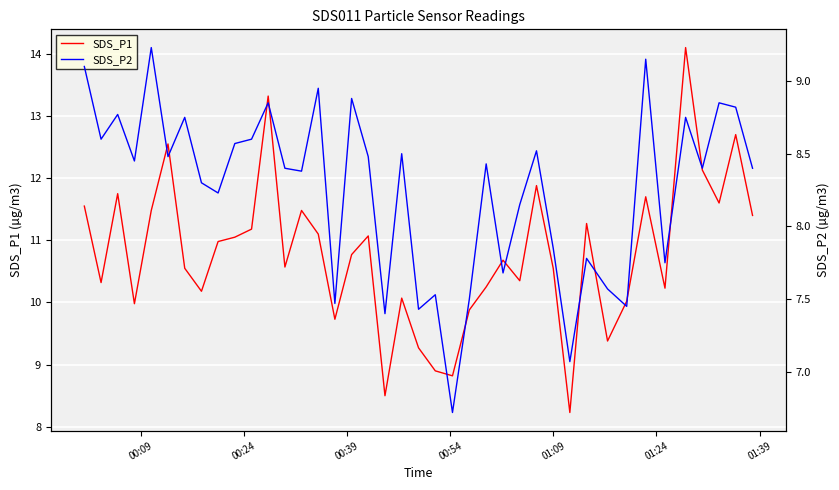

At how many categories does at least one series exceed 6?

40